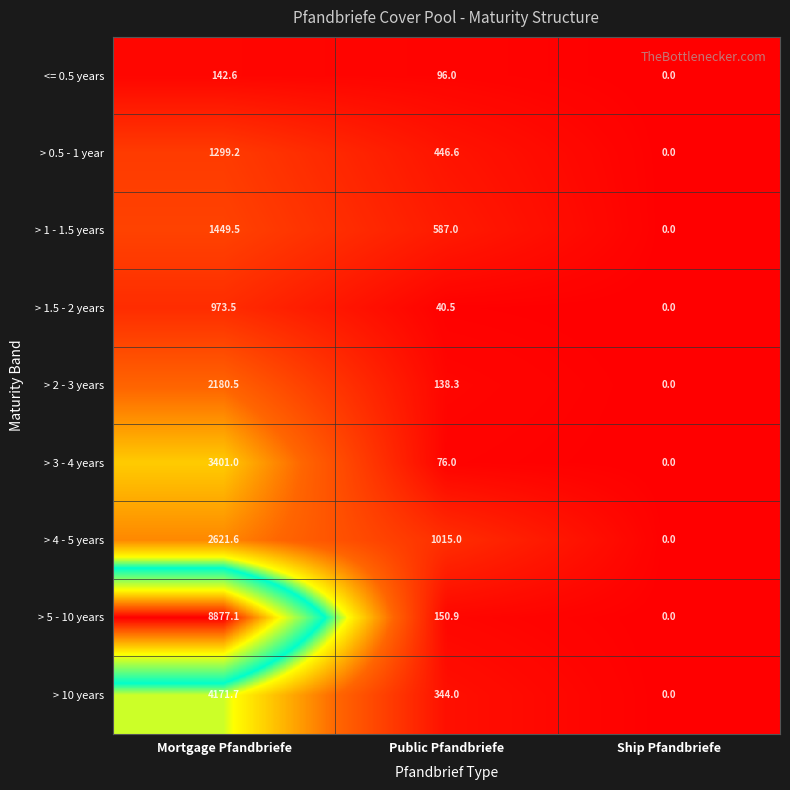

What is the total value across all series at Mortgage Pfandbriefe?

25116.7